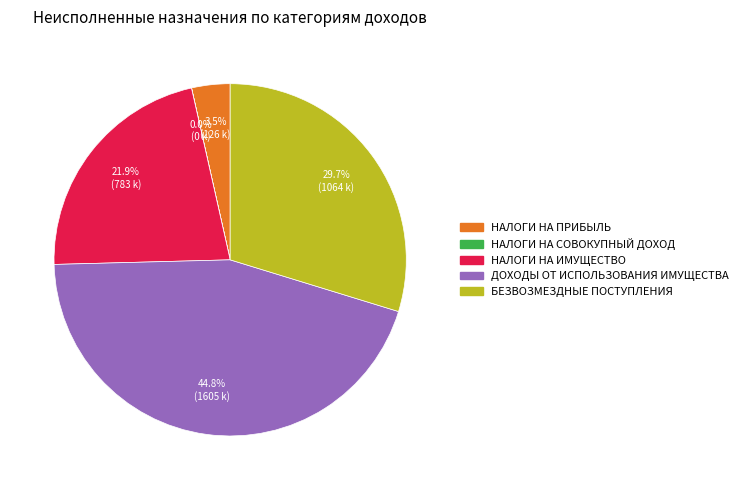

Does any single category account for the majority?

No